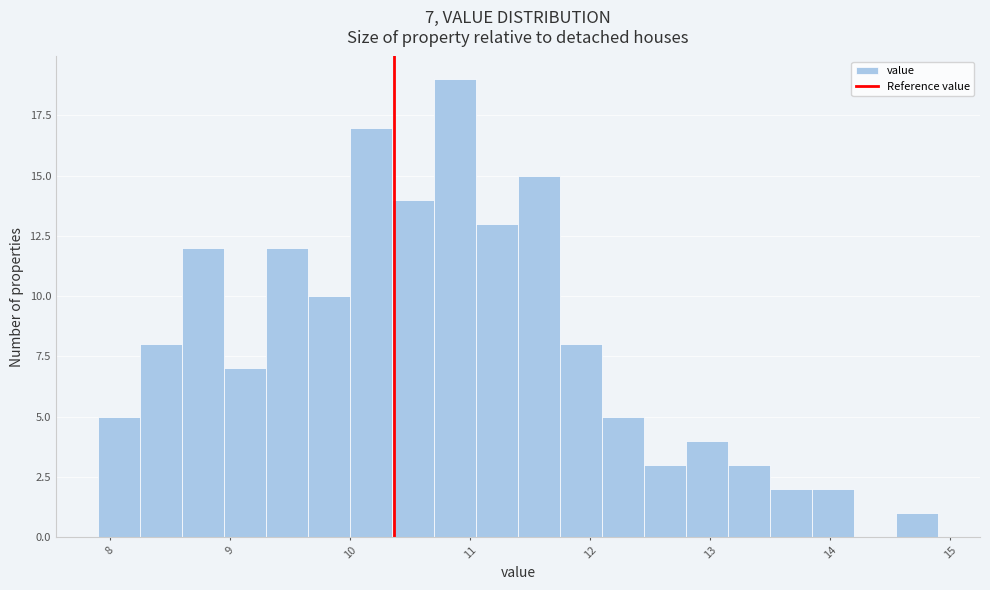

Read against the x-axis, roughly where is the centre of the tallest bar?

10.9